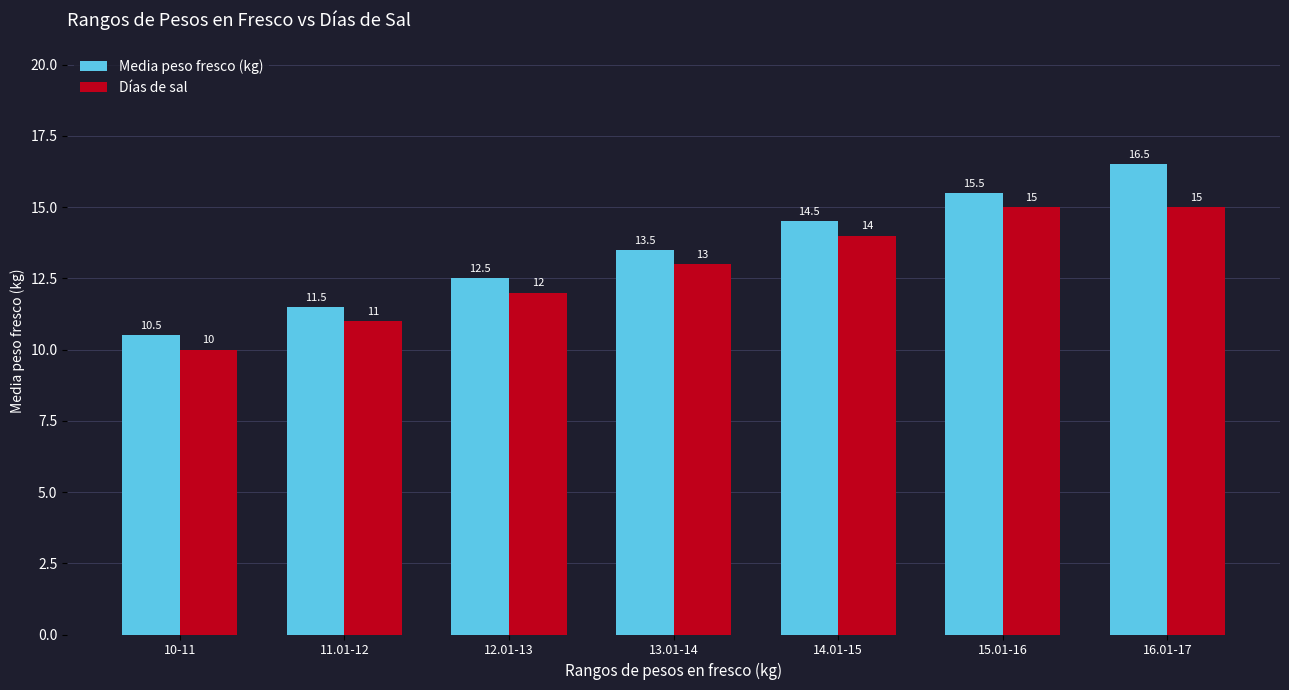

Reading left to right, extract all data points from this chart.

Media peso fresco (kg): 10.5	11.5	12.5	13.5	14.5	15.5	16.5
Días de sal: 10.0	11.0	12.0	13.0	14.0	15.0	15.0